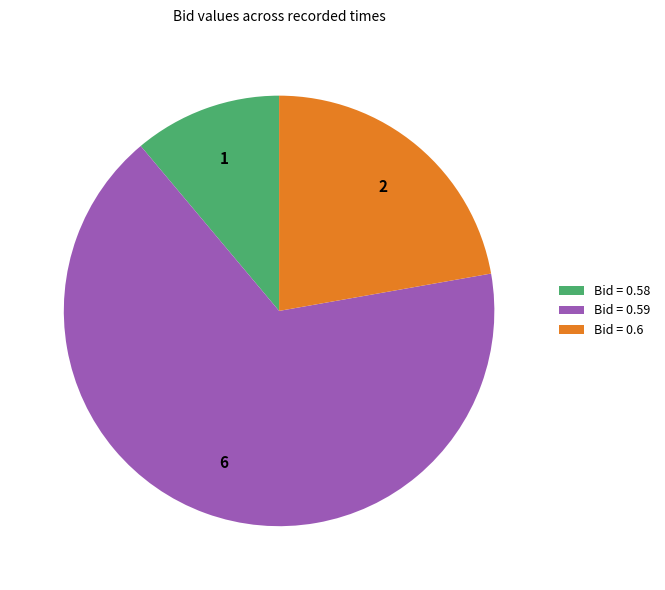

Is it true that Bid = 0.6 is 22% of the pie?

True